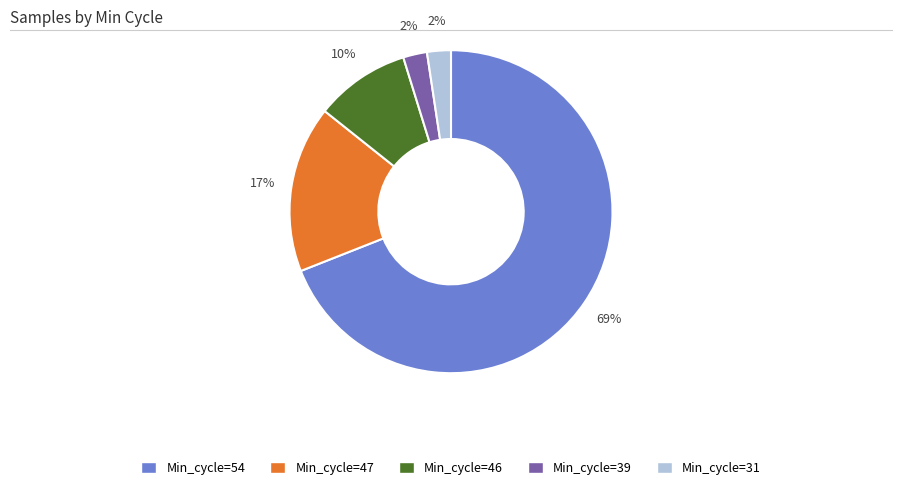

Count the number of slices in the pie.

5